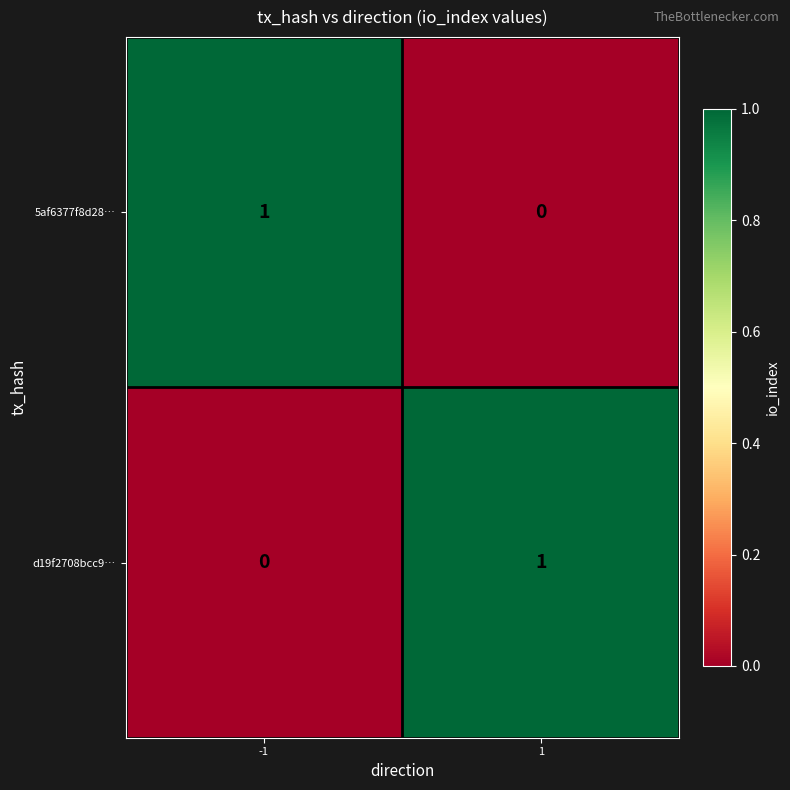

At how many categories does at least one series exceed 0?

2